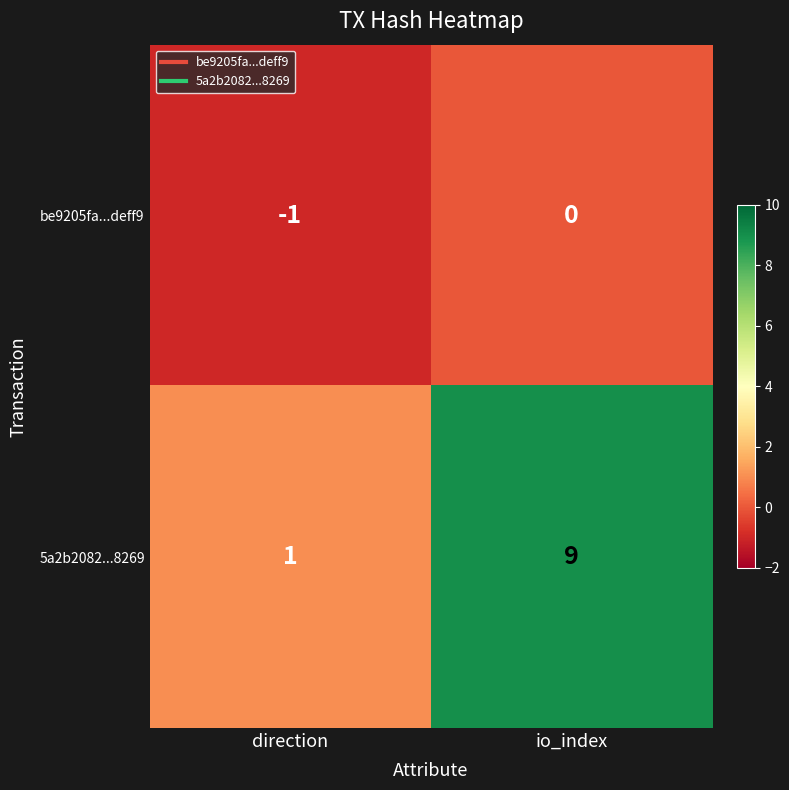

Rank the series by their maximum value, from lowest to highest.

be9205fa...deff9, 5a2b2082...8269